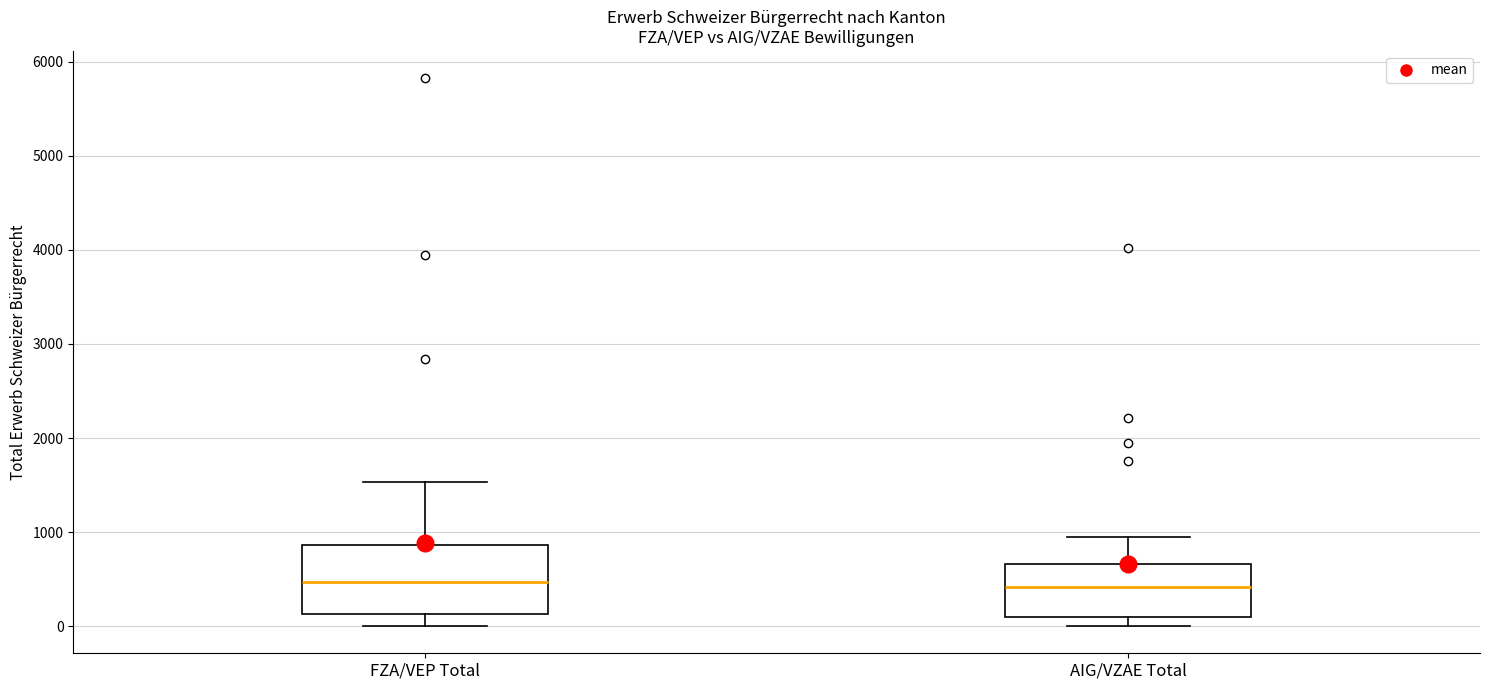

Where is the upper edge of the box for FZA/VEP Total on the y-axis? The values are not printed on the chart, so give them approximately, as read against the axis.

900